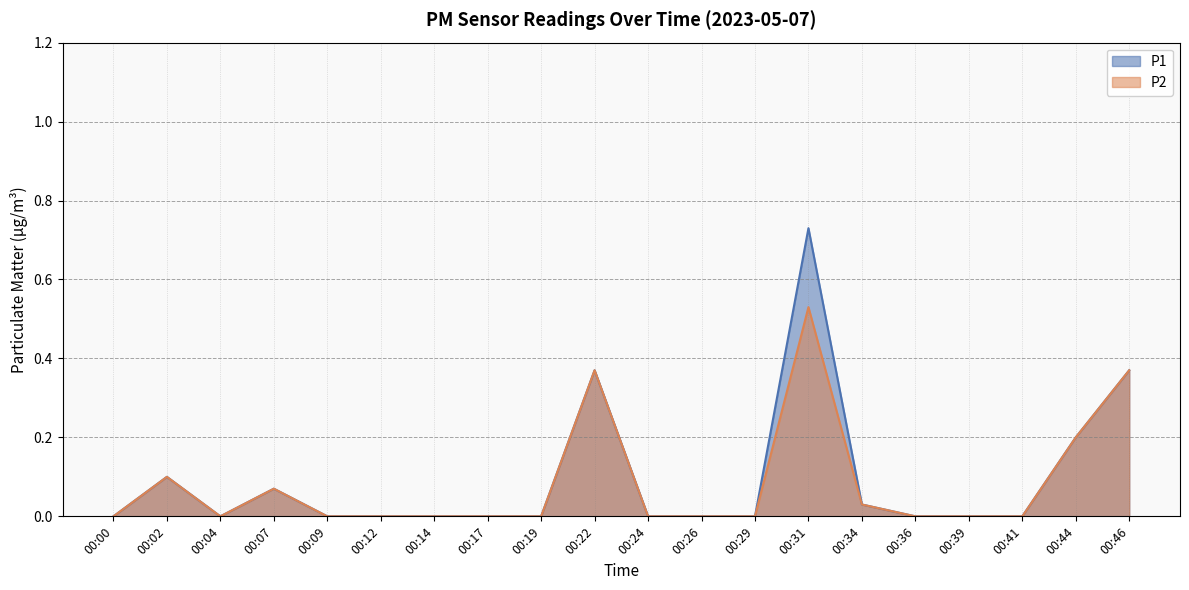

Does the chart display data point markers on the line(s)?

No